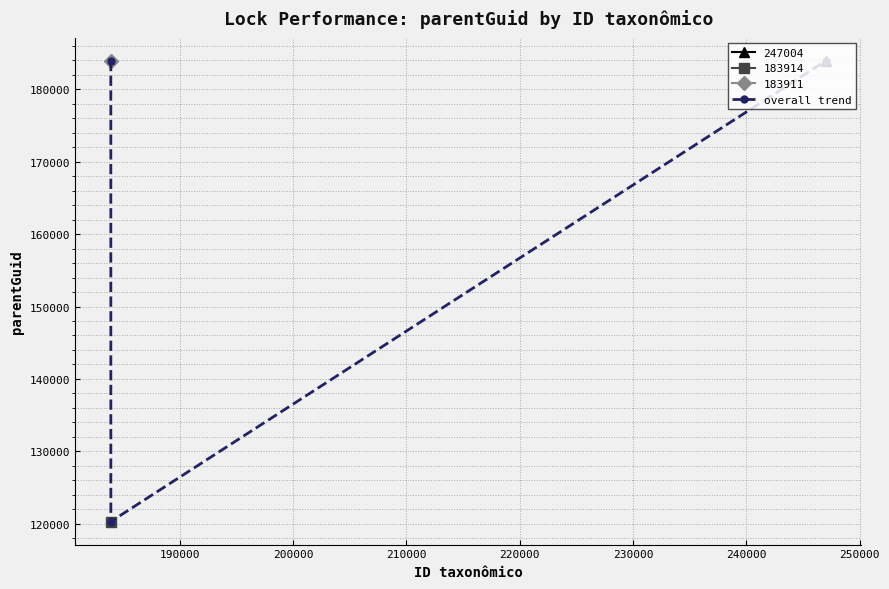

What is the highest value of the overall trend series?

183914